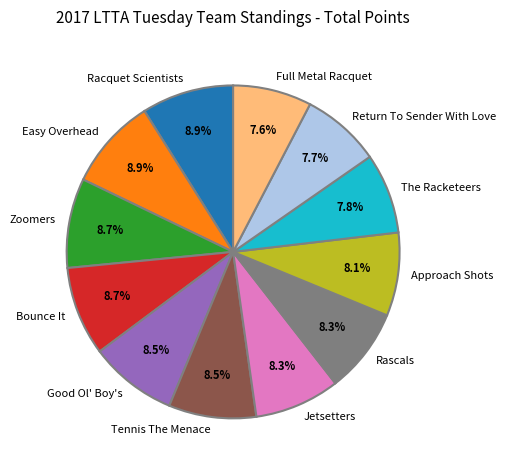

Does Return To Sender With Love account for over 50% of the chart?

No